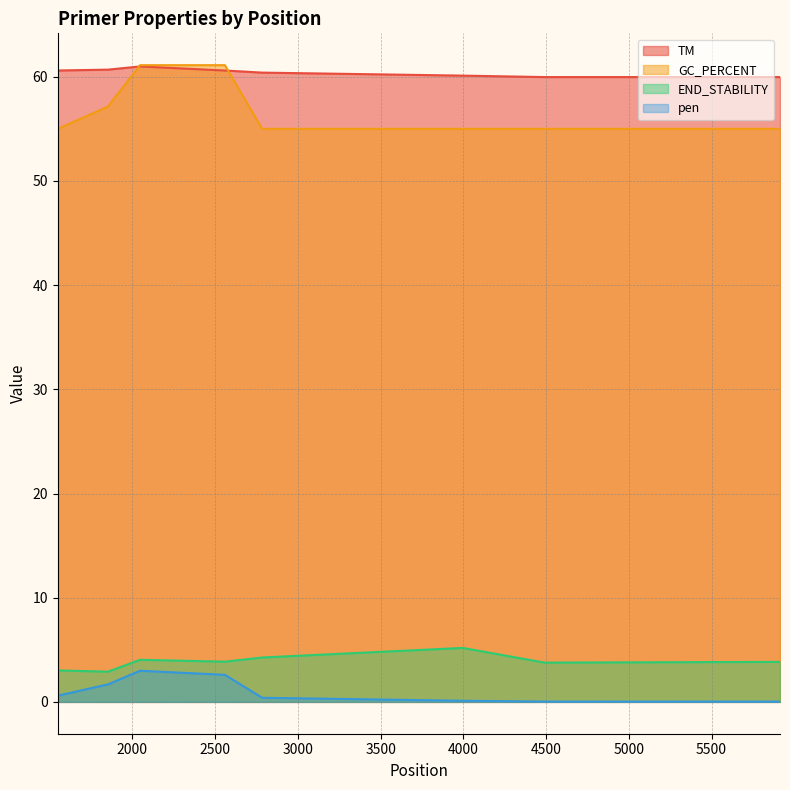

True or false: TM has more than 0 points higher than both neighbors.

True